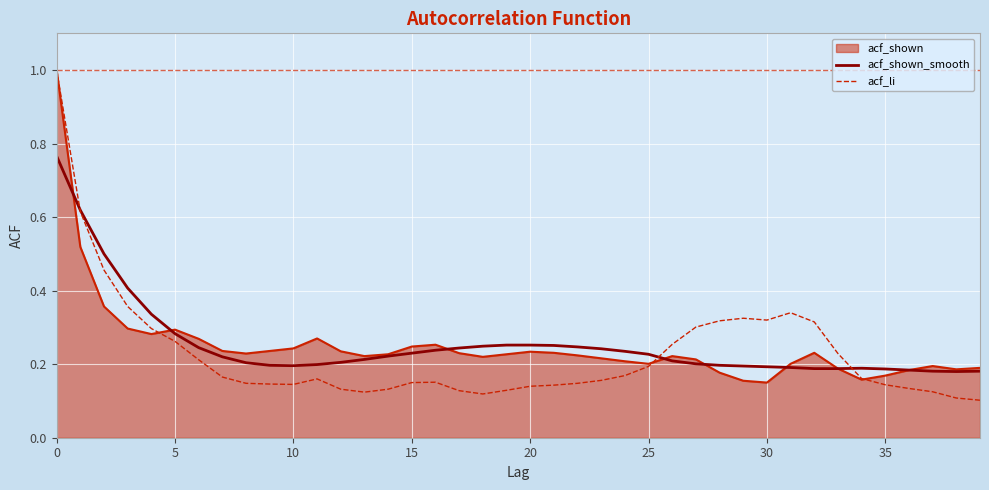

What is the highest value of the acf_shown series?

1.0